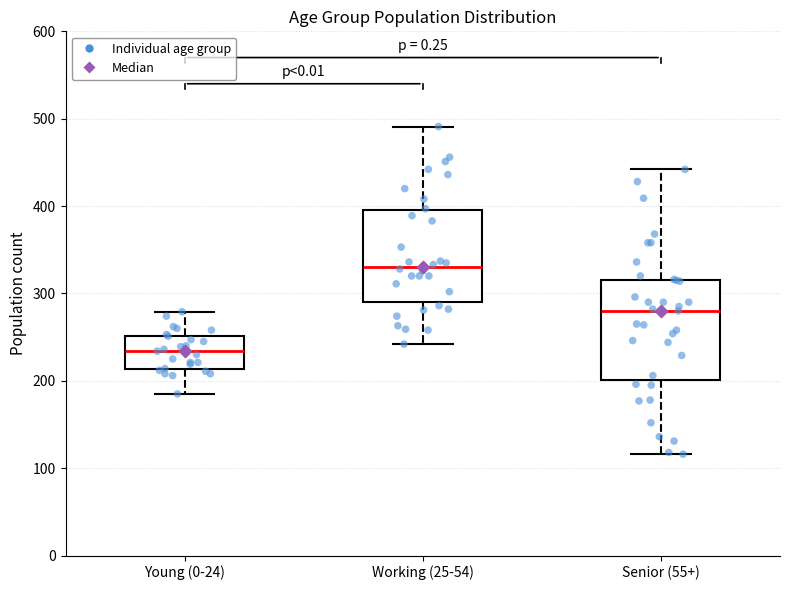

Reading left to right, read every box against the y-axis: the position of its median line, the range the box covers, and the ends of its whiskers. The values are not printed on the chart, so give them approximately, as read against the axis.

Young (0-24): median 230, box 210 to 250, whiskers 190 to 280
Working (25-54): median 330, box 290 to 400, whiskers 240 to 490
Senior (55+): median 280, box 200 to 320, whiskers 120 to 440